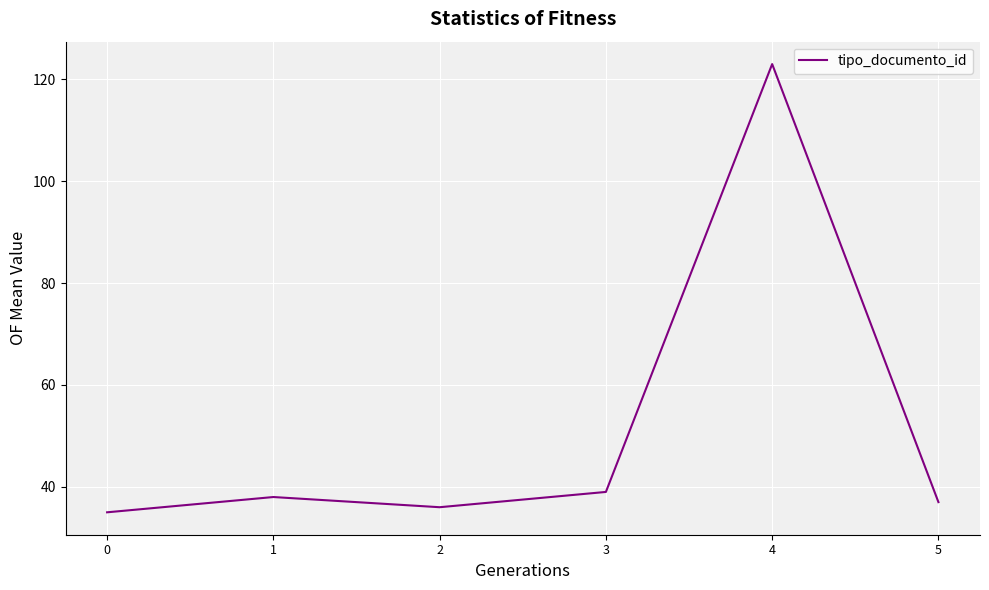

What is the sum of the values at 1 and 0?

73